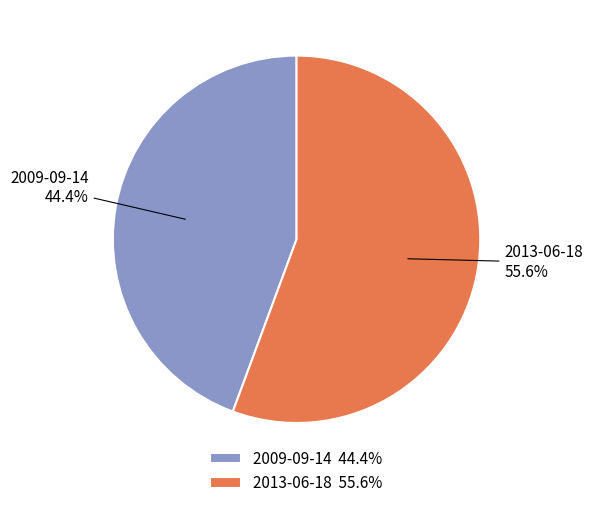

What percentage is the 2009-09-14 slice, to the nearest percent?

44%